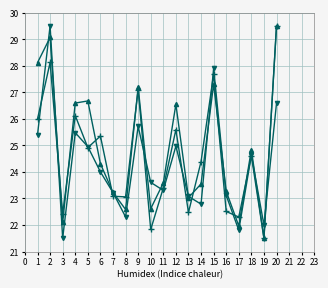

What is the difference between the highest and lowest values at 4?

1.1